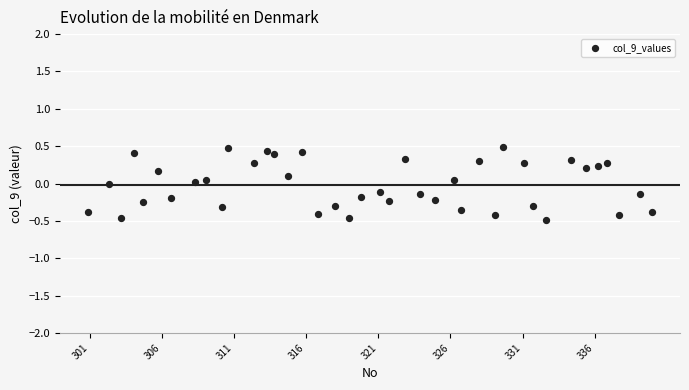

What is the range of Y values (max minus min)?

1.0